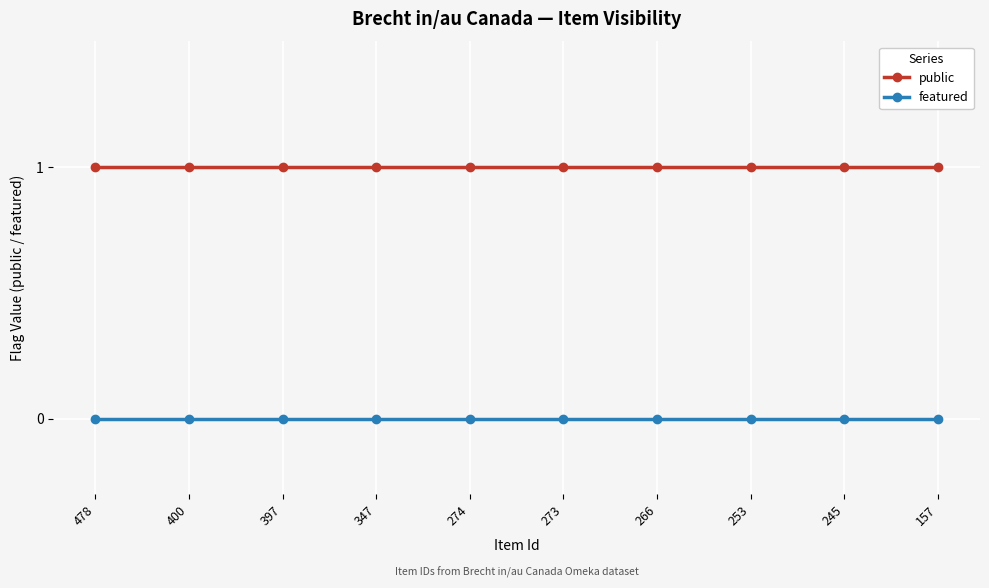

Does the chart have visible grid lines?

Yes